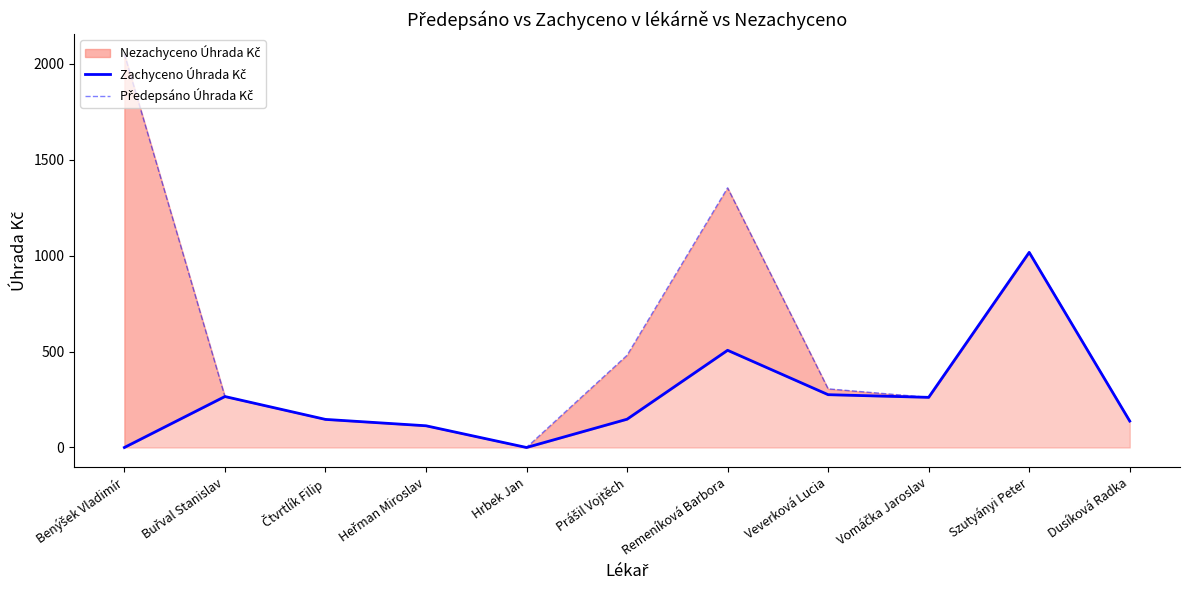

How many interior local valleys does the Zachyceno Úhrada Kč series have?

2